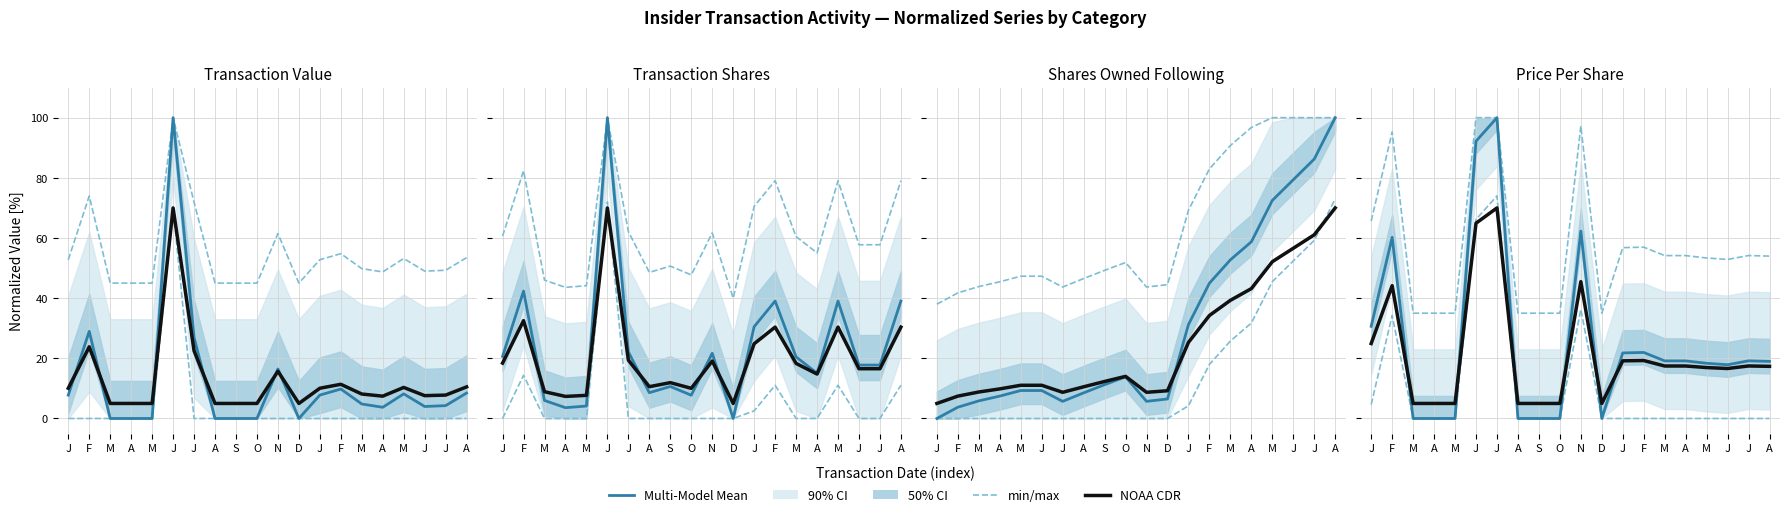

At which category is the sum across all series the highest?

J